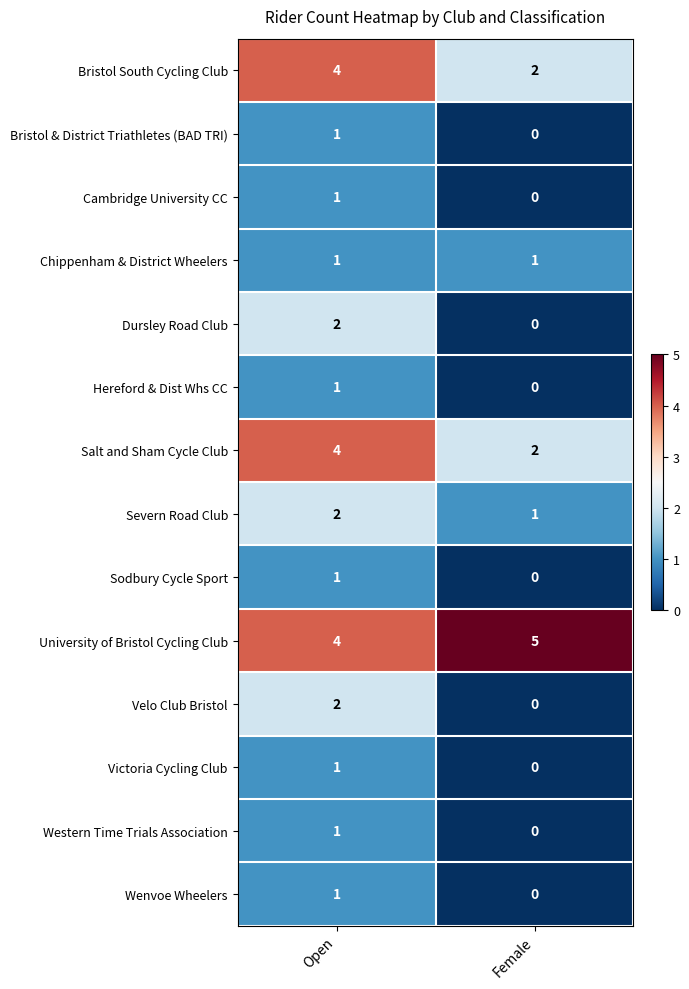

Reading left to right, list all the values displayed in this chart.

Bristol South Cycling Club: Open=4	Female=2
Bristol & District Triathletes (BAD TRI): Open=1	Female=0
Cambridge University CC: Open=1	Female=0
Chippenham & District Wheelers: Open=1	Female=1
Dursley Road Club: Open=2	Female=0
Hereford & Dist Whs CC: Open=1	Female=0
Salt and Sham Cycle Club: Open=4	Female=2
Severn Road Club: Open=2	Female=1
Sodbury Cycle Sport: Open=1	Female=0
University of Bristol Cycling Club: Open=4	Female=5
Velo Club Bristol: Open=2	Female=0
Victoria Cycling Club: Open=1	Female=0
Western Time Trials Association: Open=1	Female=0
Wenvoe Wheelers: Open=1	Female=0